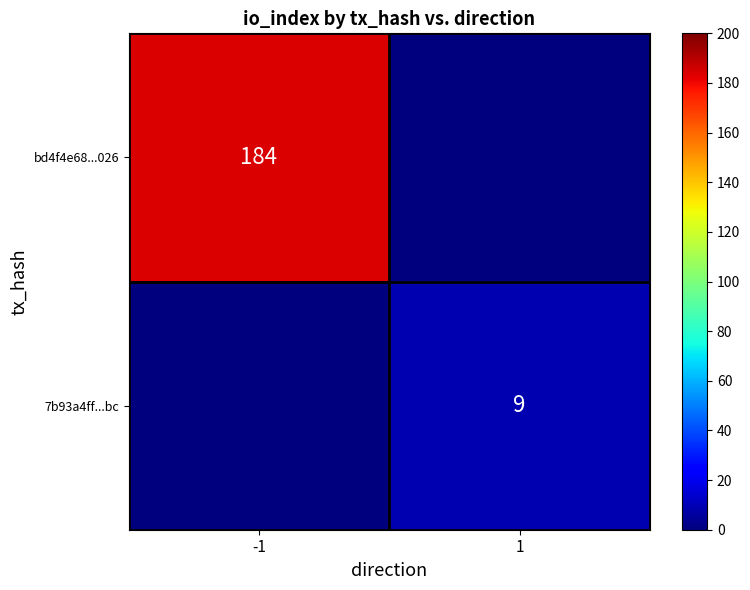

True or false: bd4f4e68...026 has a value of 184 at -1.

True